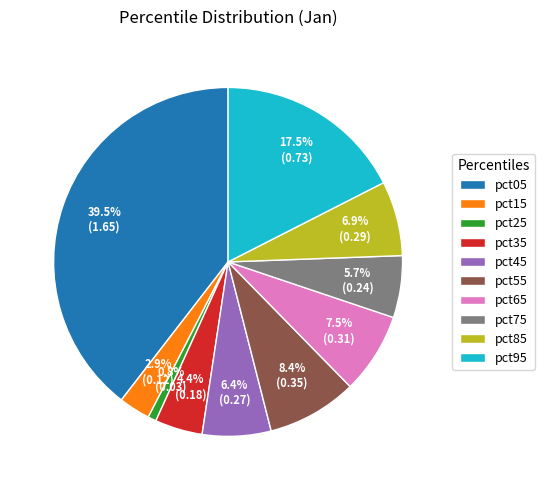

How many slices are in this pie chart?

10